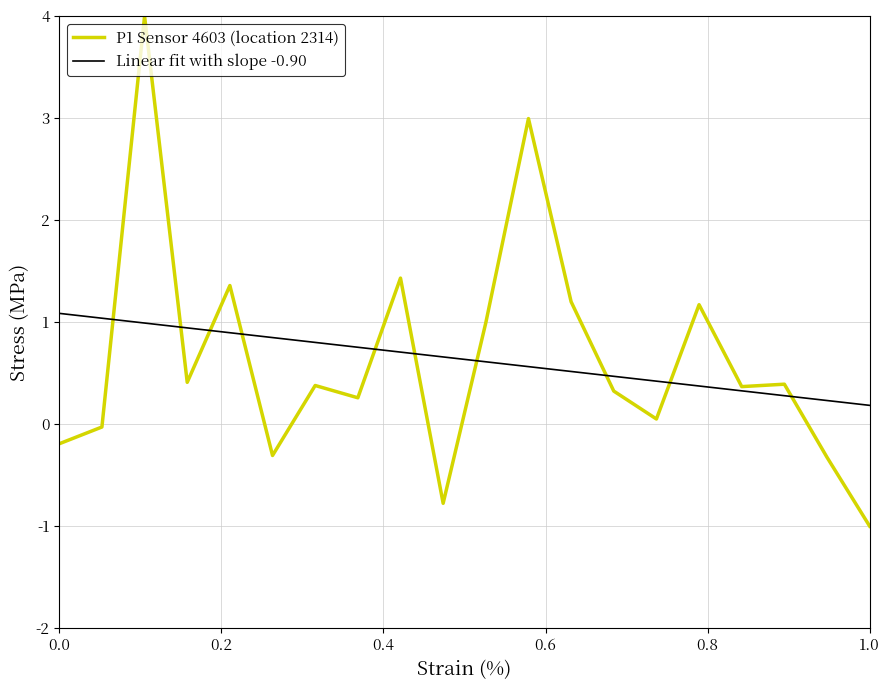

Which series has the largest range (max minus min)?

P1 Sensor 4603 (location 2314)